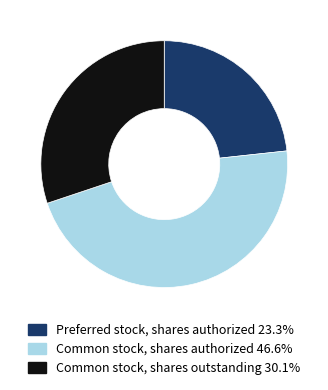

Rank the categories by value from highest to lowest.

Common stock, shares authorized, Common stock, shares outstanding, Preferred stock, shares authorized